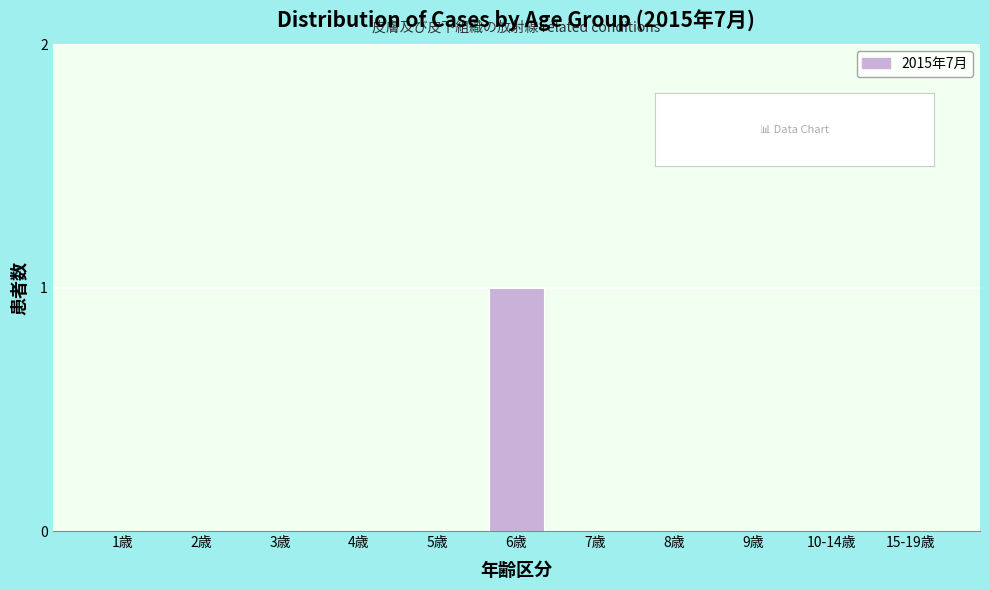

Reading left to right, transcribe all the data shown in this chart.

1歳=0	2歳=0	3歳=0	4歳=0	5歳=0	6歳=1	7歳=0	8歳=0	9歳=0	10-14歳=0	15-19歳=0